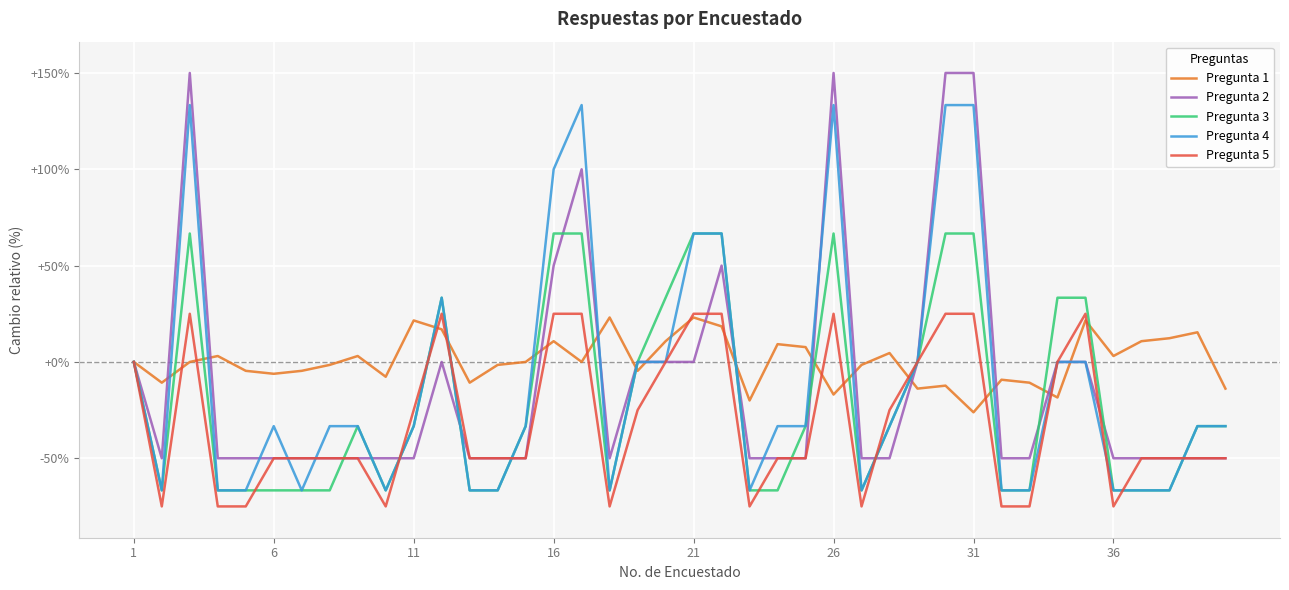

What is the maximum value for Pregunta 4?

133.3